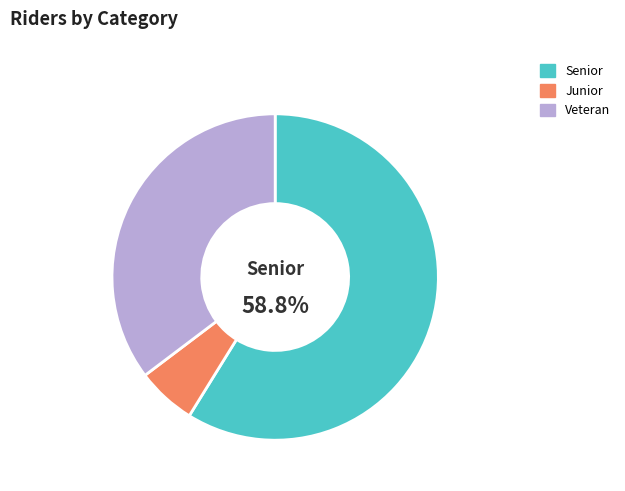

What percentage is the Junior slice, to the nearest percent?

6%